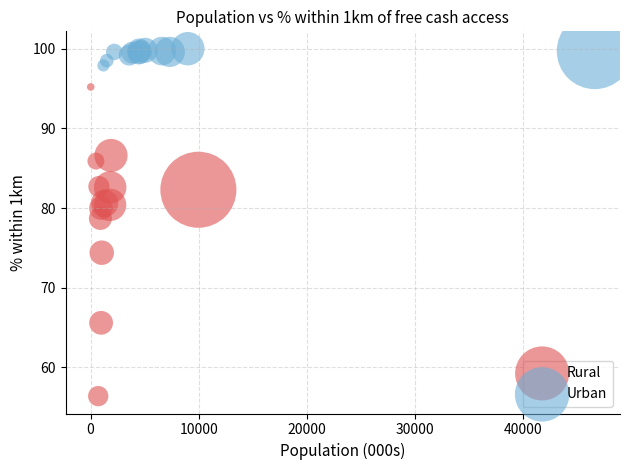

What are all the series names shown in the legend?

Rural, Urban